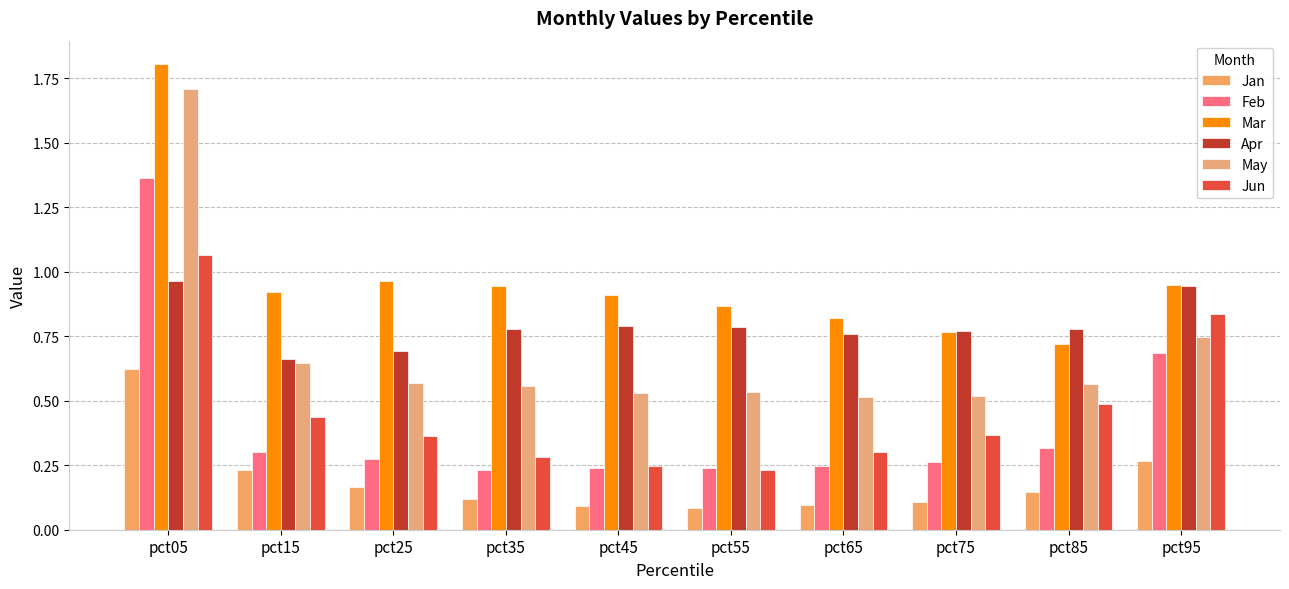

Between pct15 and pct05, which is larger?

pct05